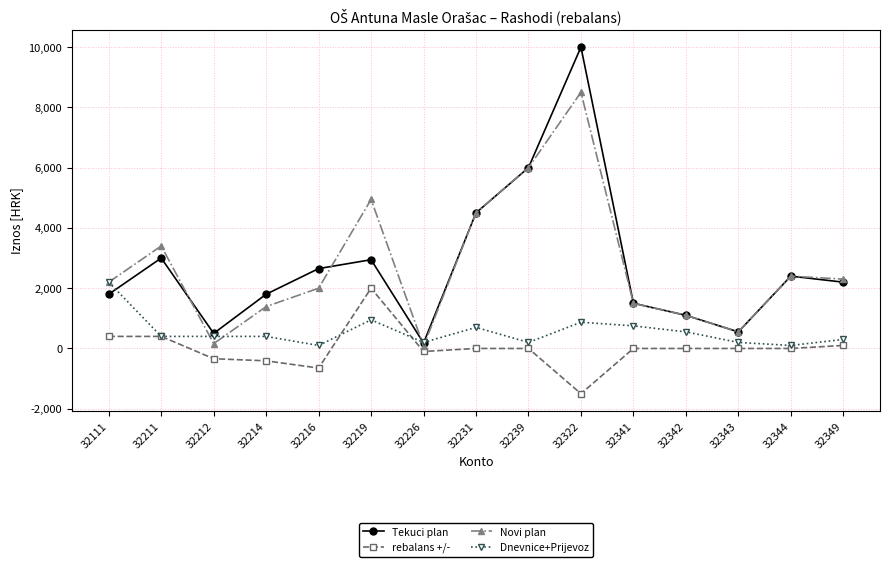

What is the difference between the highest and lowest values at 32111?

1800